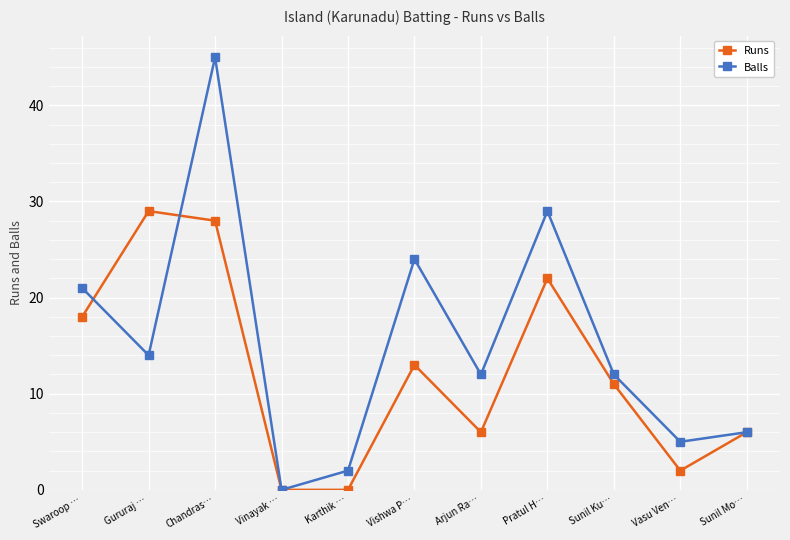

Between which two adjacent categories do Balls and Runs first intersect?

Swaroop … and Gururaj …